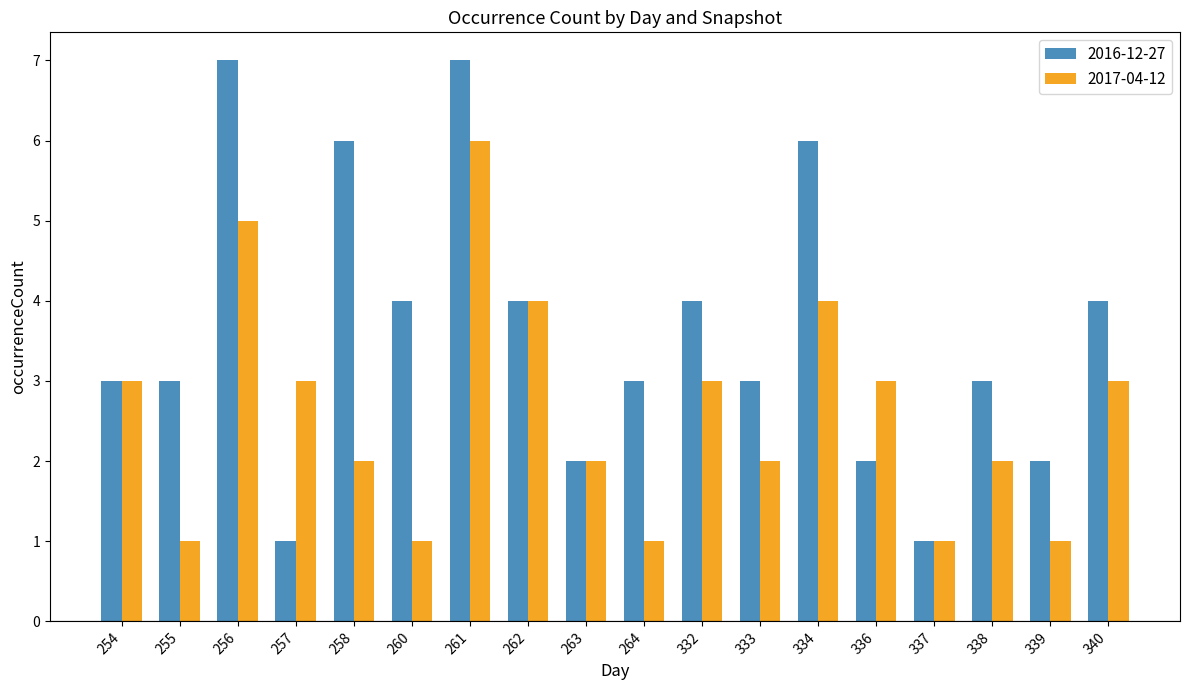

Rank the series by their maximum value, from lowest to highest.

2017-04-12, 2016-12-27